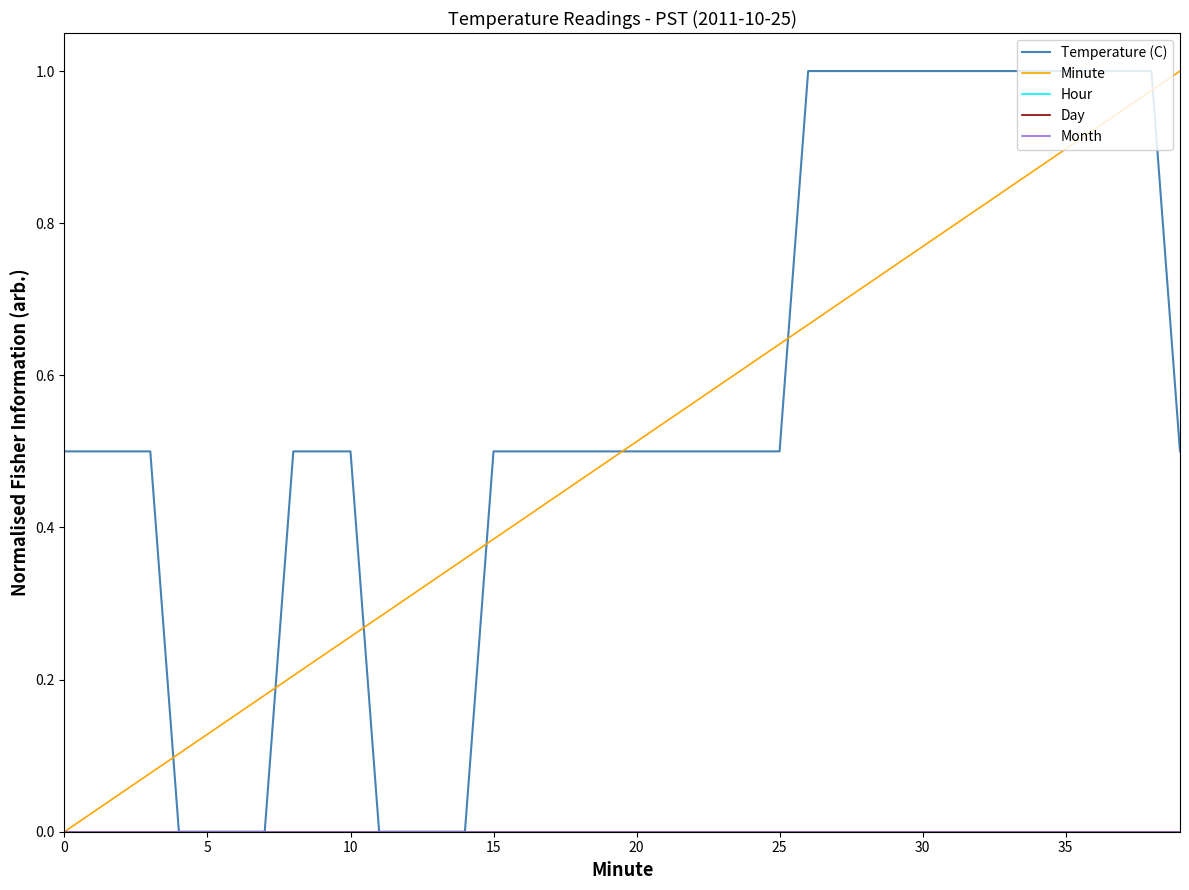

Does the chart have visible grid lines?

No